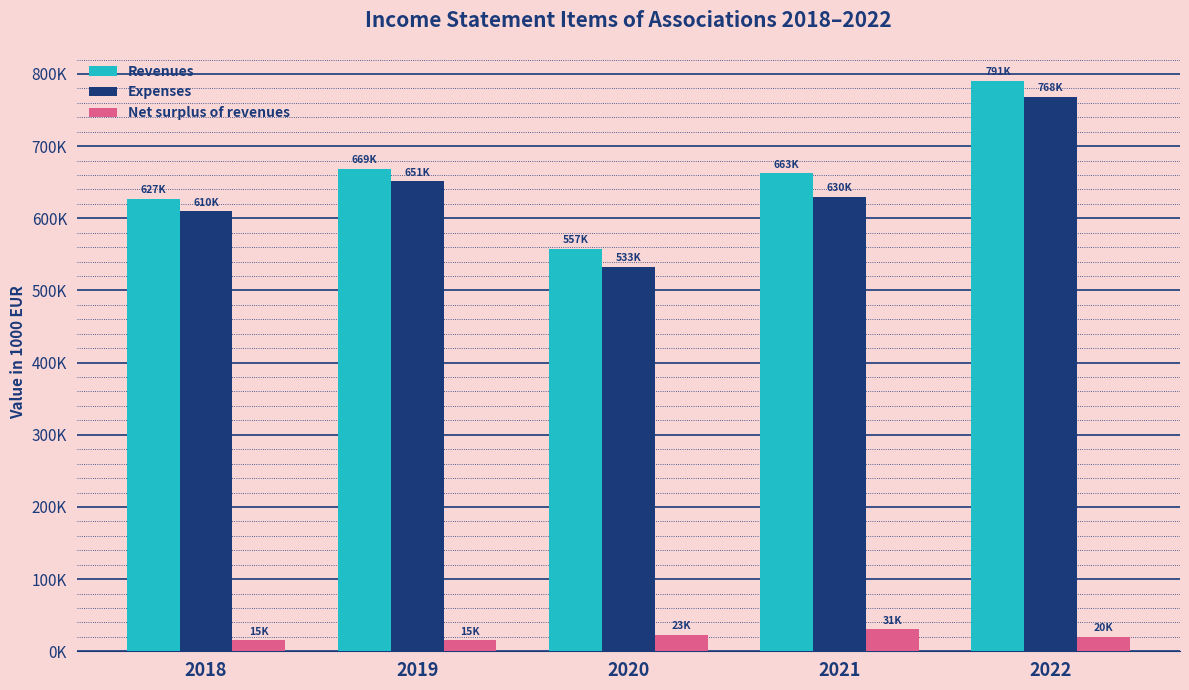

Does the chart contain any negative values?

No